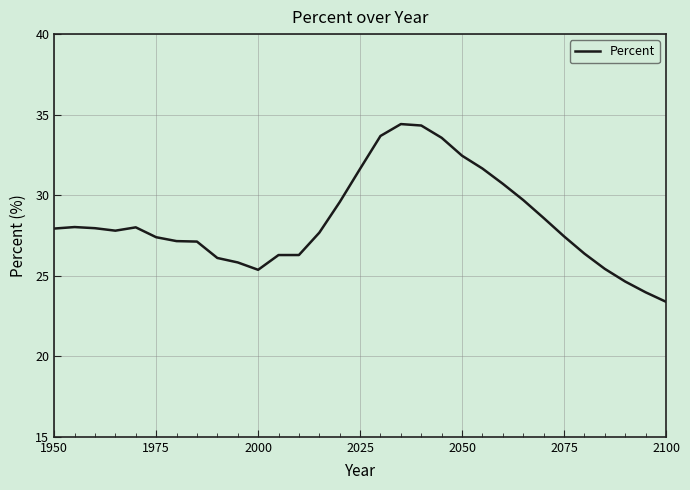

What is the minimum value shown in the chart?

23.4